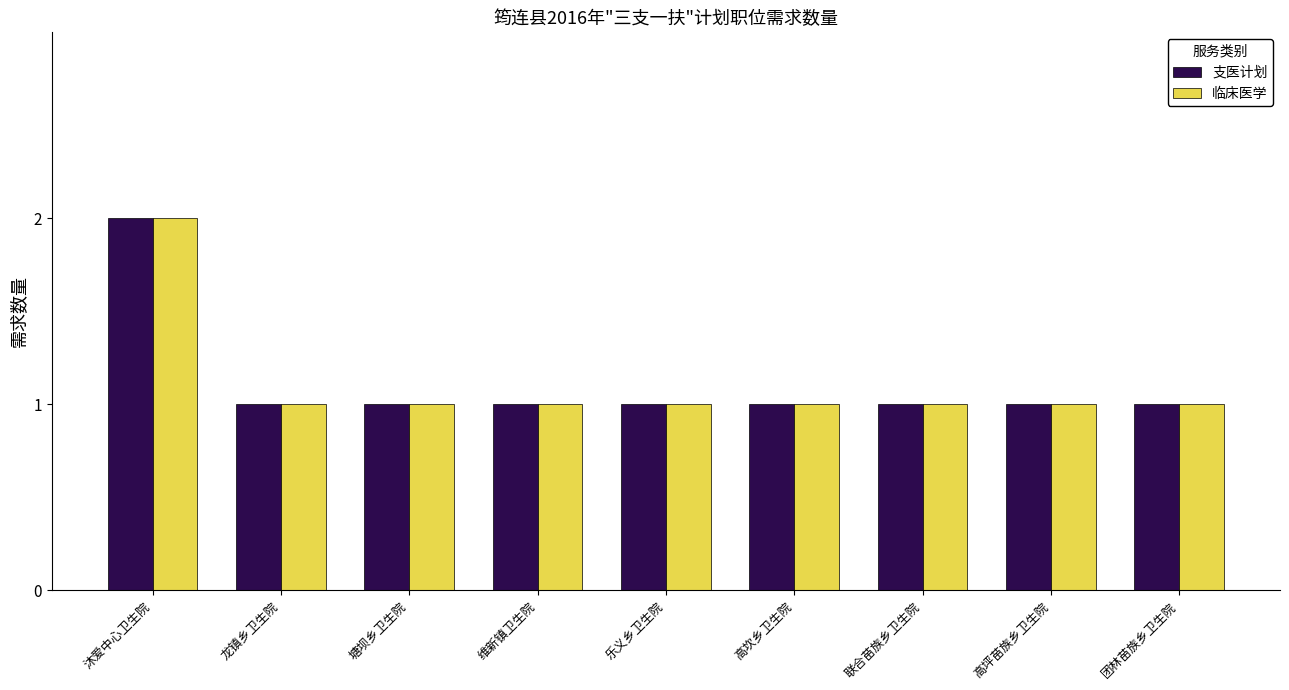

At which category is the sum across all series the highest?

沐爱中心卫生院